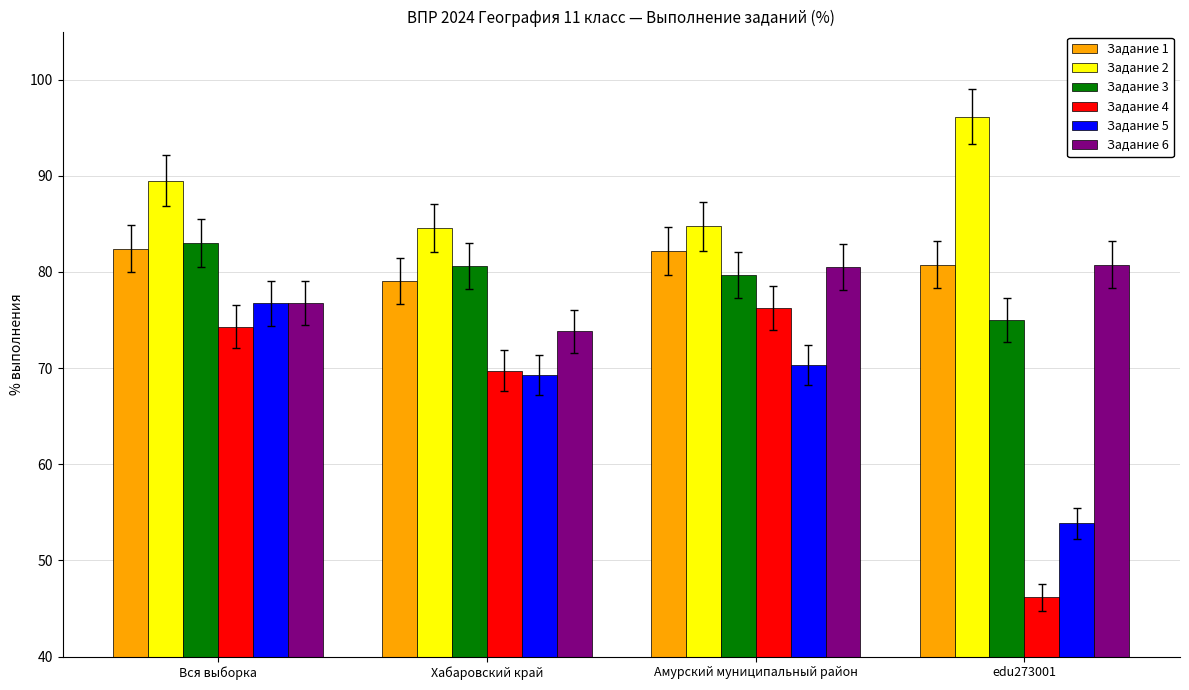

At how many categories does at least one series exceed 64?

4